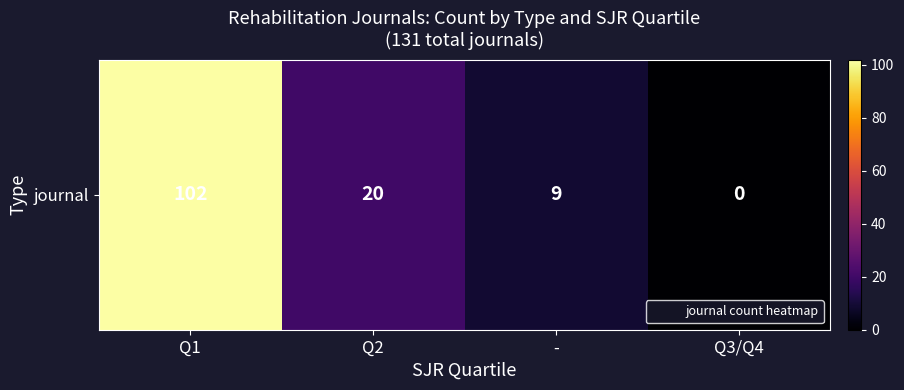

At which label does the data first exceed 20?

Q1